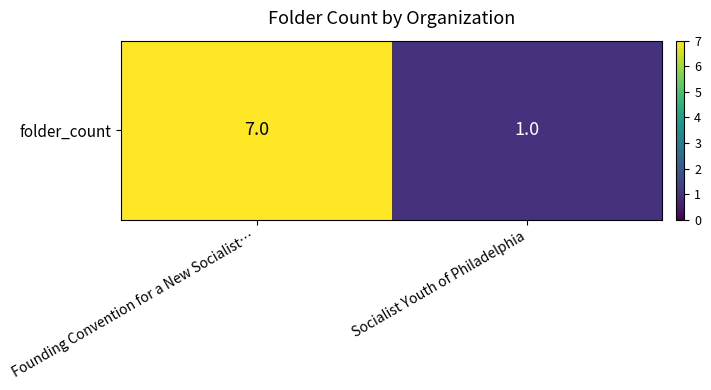

Rank the categories by value from highest to lowest.

Founding Convention for a New Socialist…, Socialist Youth of Philadelphia